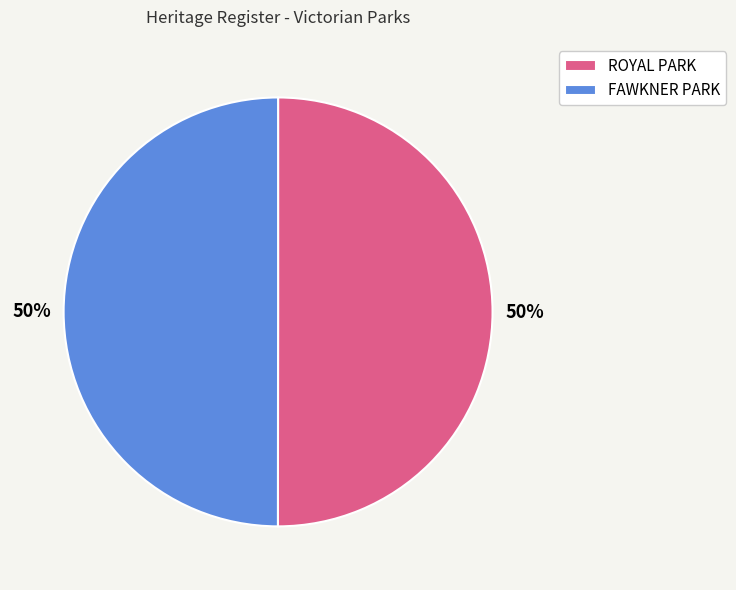

What is the ratio of the value at ROYAL PARK to the value at FAWKNER PARK?

1.0